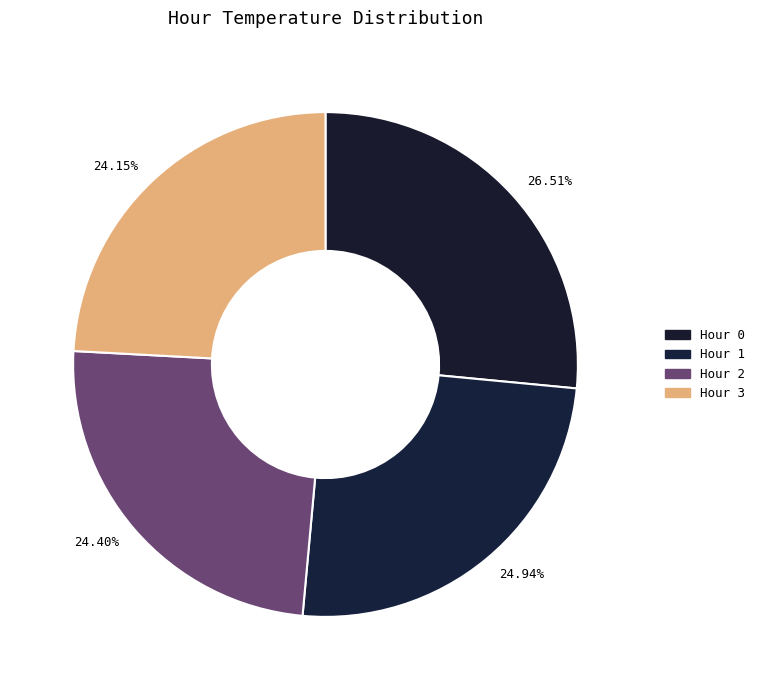

What is the ratio of the value at 24.15% to the value at 26.51%?

0.9